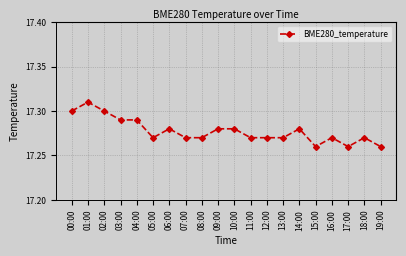

Approximately how many times larger is the value at 08:00 compared to 17:00?

1.0